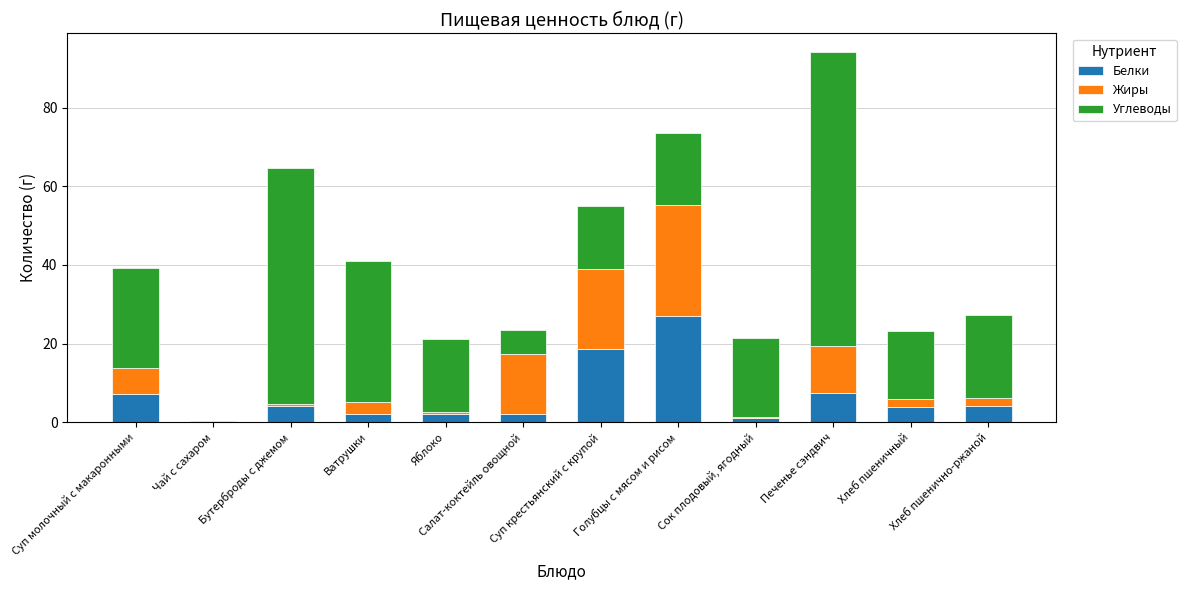

Are the bars grouped side by side (vs. stacked)?

No